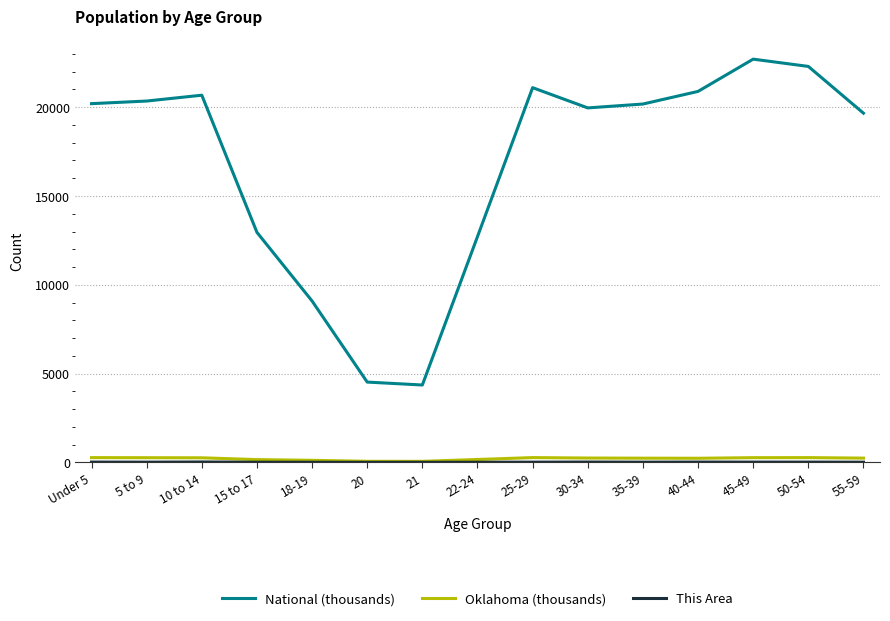

Which series has the largest range (max minus min)?

National (thousands)